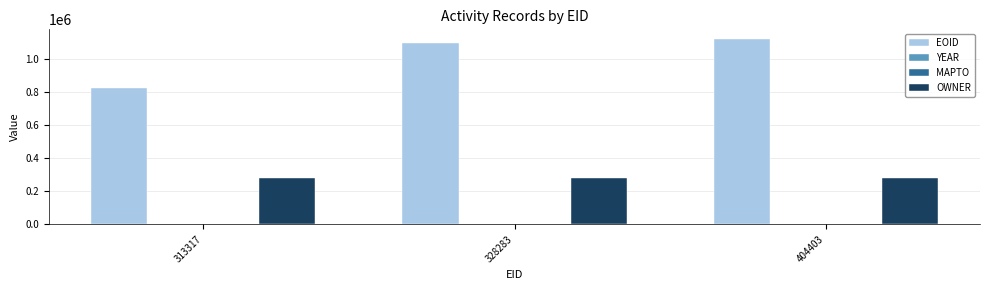

The EOID series shows 821511 at 313317. True or false?

True